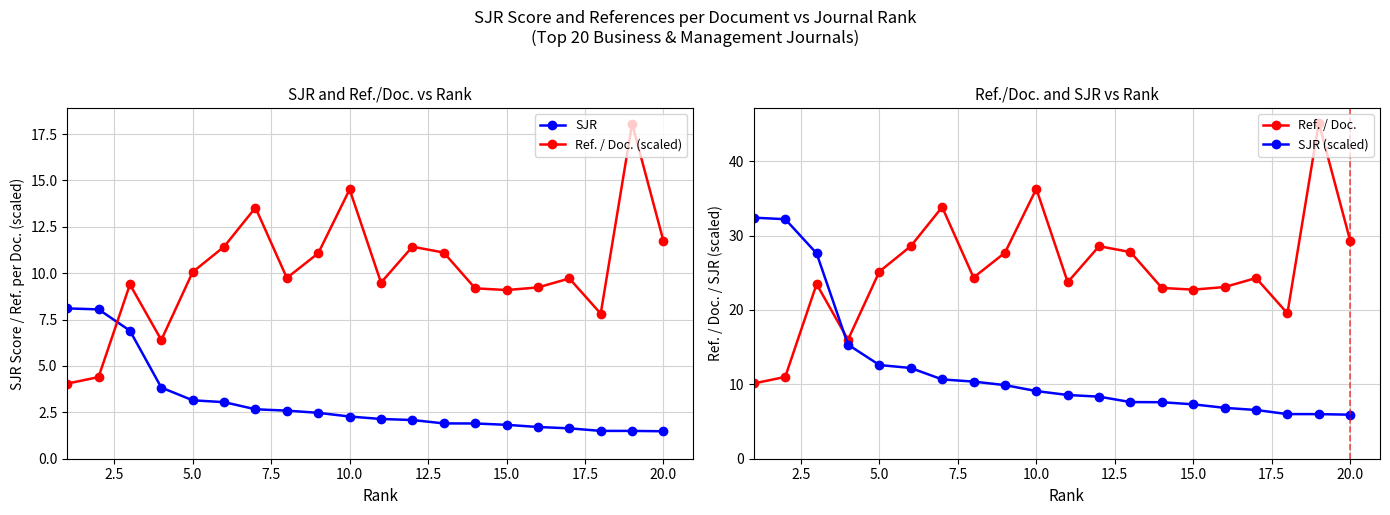

What is the total value across all series at 12.5?

55.2